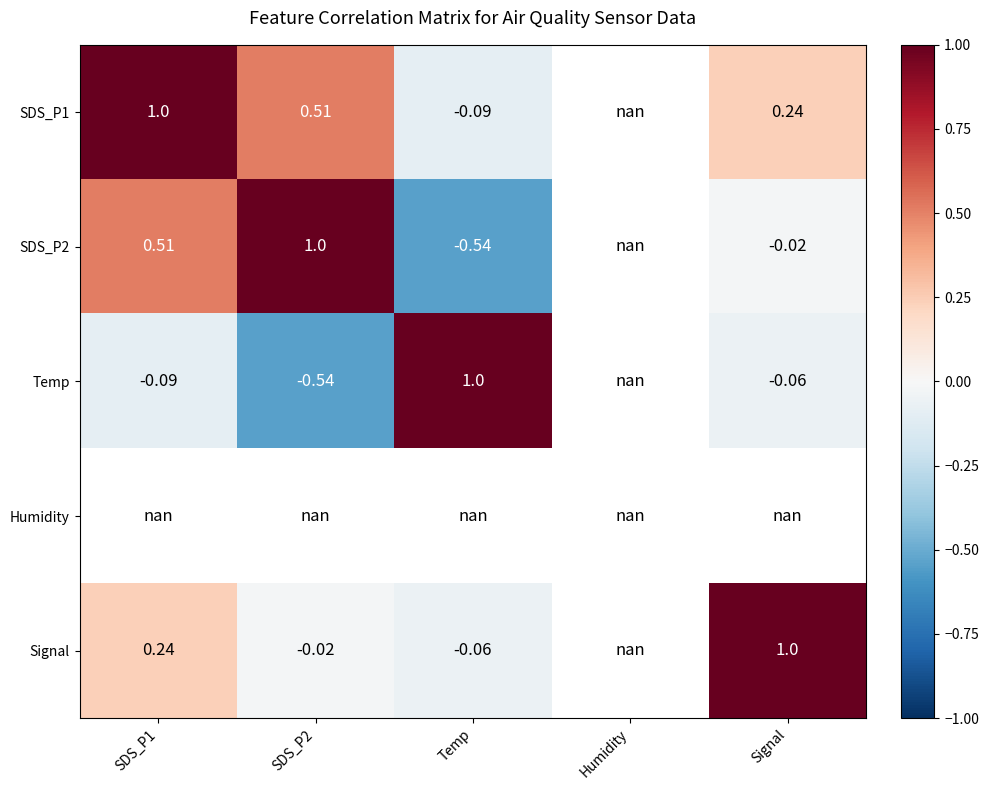

How many positive values does the Temp series have?

1